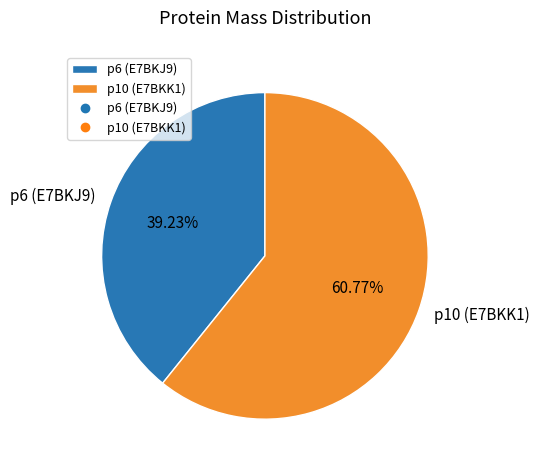

Which slice is the smallest?

p6 (E7BKJ9)